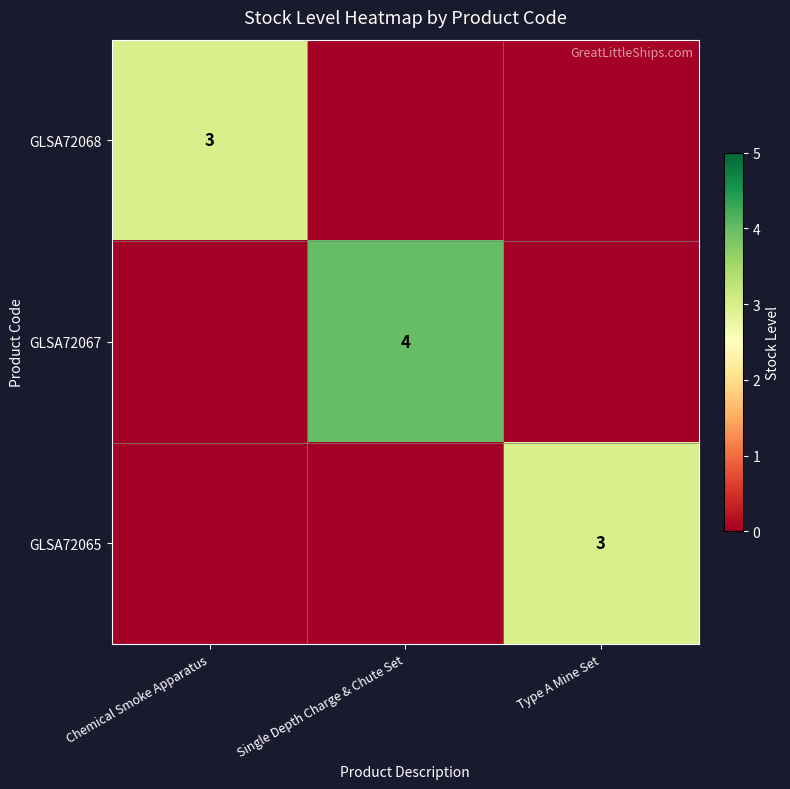

The GLSA72068 series shows -1 at Type A Mine Set. True or false?

False